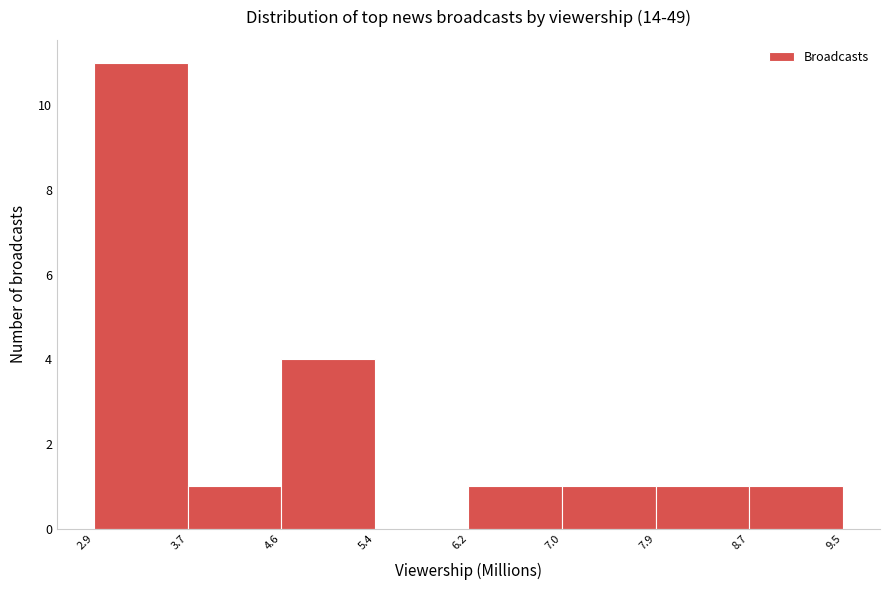

Reading left to right, list every bar in this chart as the range it spans on the x-axis followed by its height. The values are not printed on the chart, so give them approximately, as read against the axis.

2.9 to 3.7: 11
3.7 to 4.6: 1
4.6 to 5.4: 4
5.4 to 6.2: 0
6.2 to 7.0: 1
7.0 to 7.9: 1
7.9 to 8.7: 1
8.7 to 9.5: 1